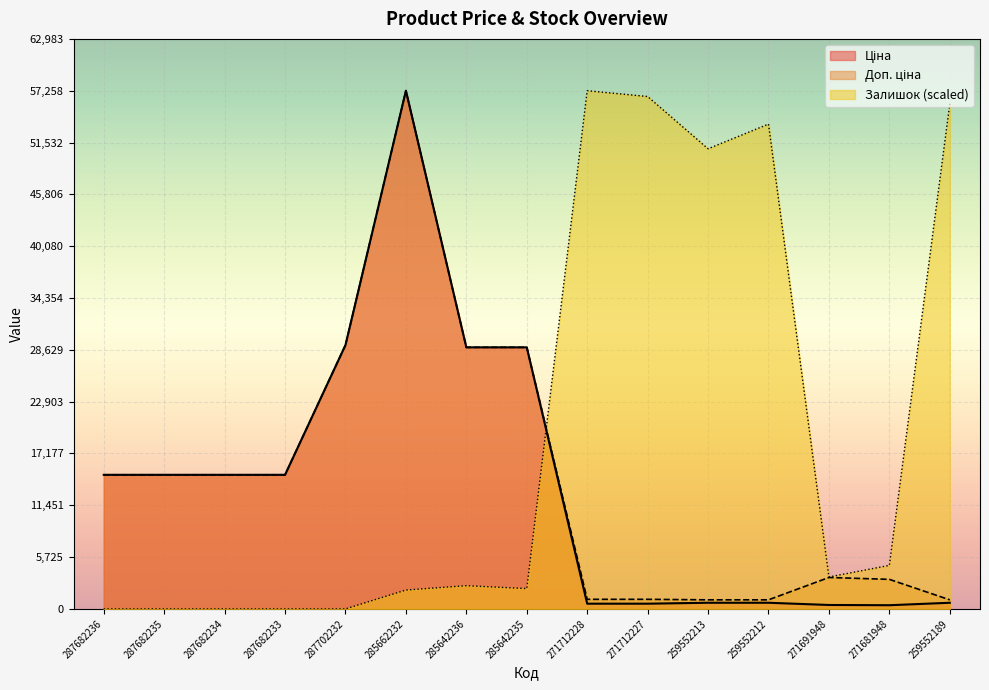

Which series changed the most between 287682236 and 285642236?

Ціна